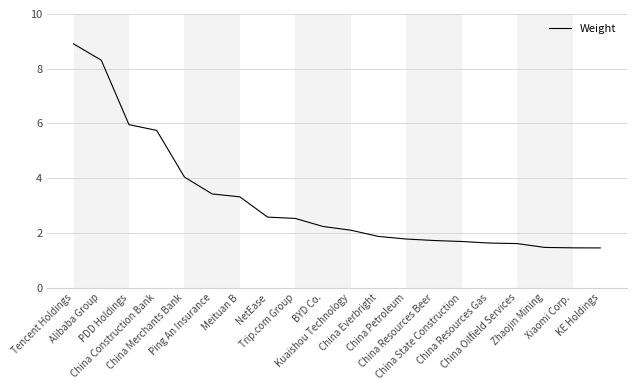

What is the maximum value shown in the chart?

8.9